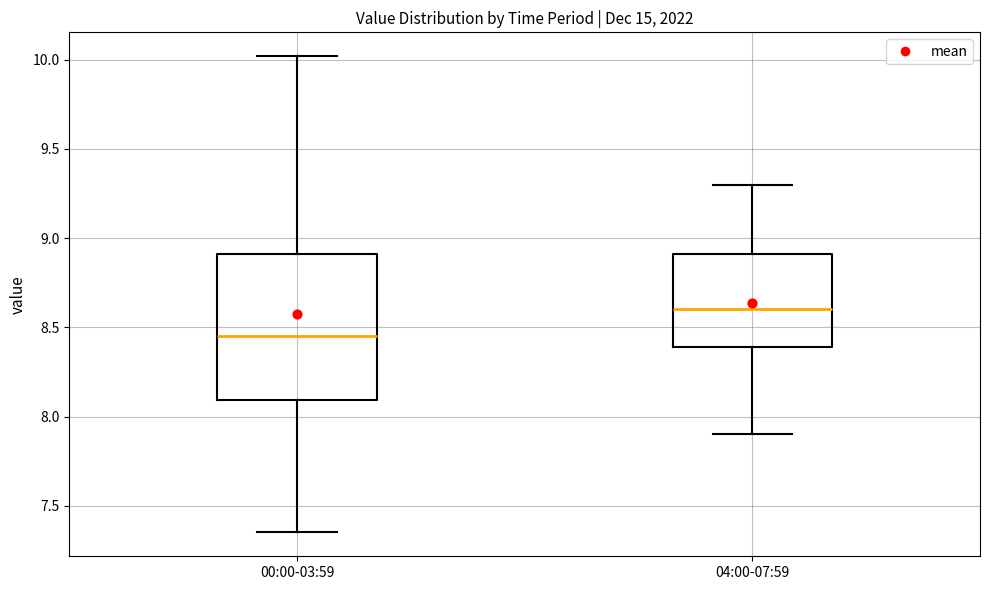

Reading left to right, read every box against the y-axis: the position of its median line, the range the box covers, and the ends of its whiskers. The values are not printed on the chart, so give them approximately, as read against the axis.

00:00-03:59: median 8.45, box 8.10 to 8.90, whiskers 7.35 to 10.00
04:00-07:59: median 8.60, box 8.40 to 8.90, whiskers 7.90 to 9.30